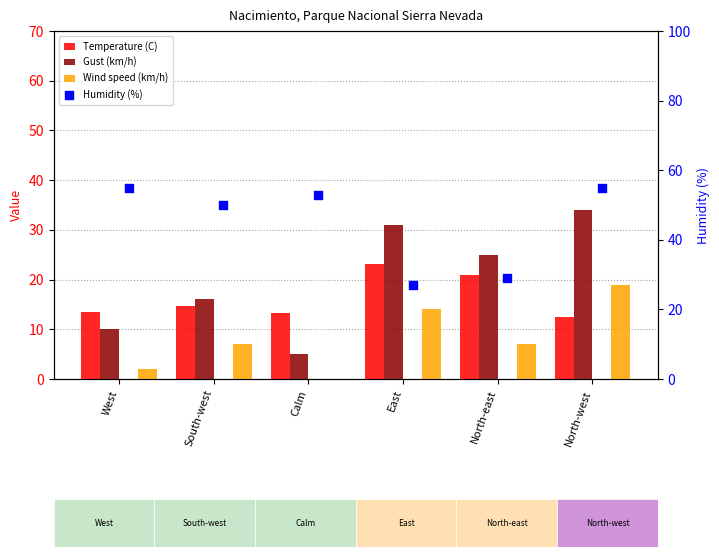

Which series reaches the maximum Y coordinate?

Humidity (%)